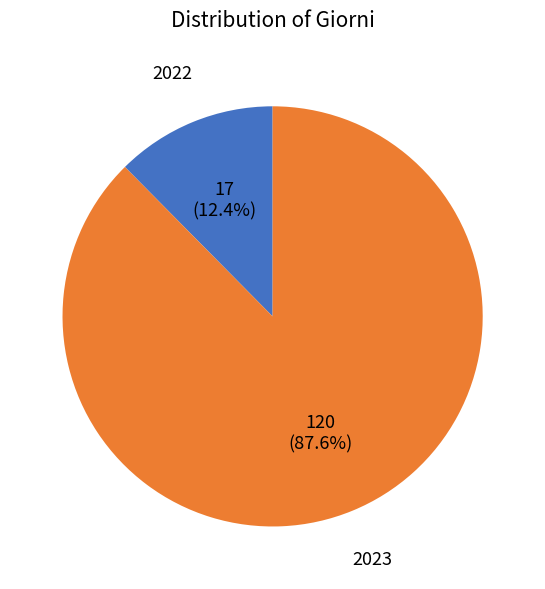

Is there a majority slice in this chart?

Yes